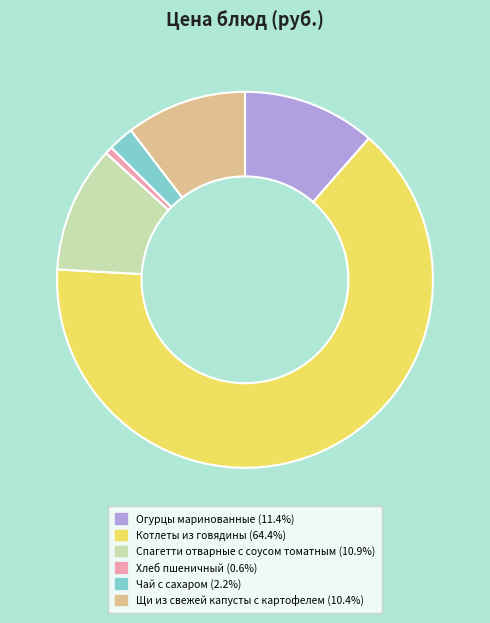

Combined, do Огурцы маринованные and Щи из свежей капусты с картофелем account for over 50%?

No